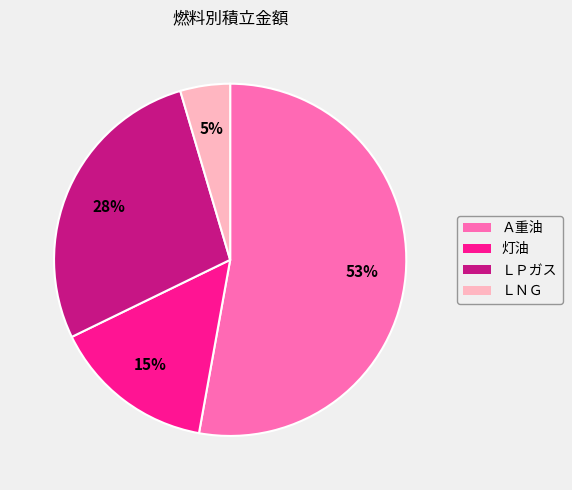

To the nearest percent, what percentage of the pie is 灯油?

15%